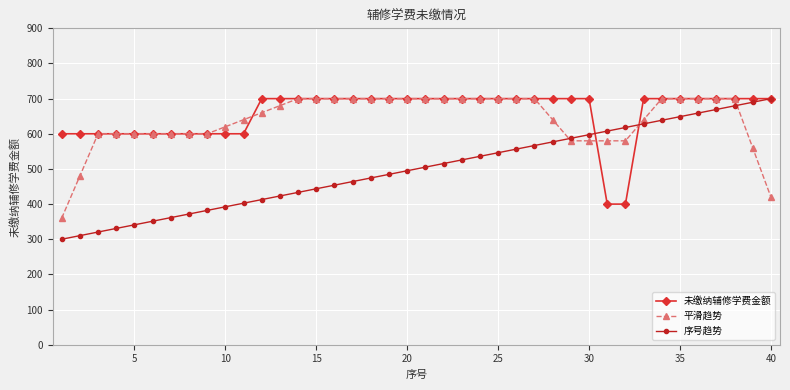

Reading right to left, extract all data points from this chart.

未缴纳辅修学费金额: 700.0	700.0	700.0	700.0	700.0	700.0	700.0	700.0	400.0	400.0	700.0	700.0	700.0	700.0	700.0	700.0	700.0	700.0	700.0	700.0	700.0	700.0	700.0	700.0	700.0	700.0	700.0	700.0	700.0	600.0	600.0	600.0	600.0	600.0	600.0	600.0	600.0	600.0	600.0	600.0
平滑趋势: 420.0	560.0	700.0	700.0	700.0	700.0	700.0	640.0	580.0	580.0	580.0	580.0	640.0	700.0	700.0	700.0	700.0	700.0	700.0	700.0	700.0	700.0	700.0	700.0	700.0	700.0	700.0	680.0	660.0	640.0	620.0	600.0	600.0	600.0	600.0	600.0	600.0	600.0	480.0	360.0
序号趋势: 700.0	689.7	679.5	669.2	659.0	648.7	638.5	628.2	617.9	607.7	597.4	587.2	576.9	566.7	556.4	546.2	535.9	525.6	515.4	505.1	494.9	484.6	474.4	464.1	453.8	443.6	433.3	423.1	412.8	402.6	392.3	382.1	371.8	361.5	351.3	341.0	330.8	320.5	310.3	300.0